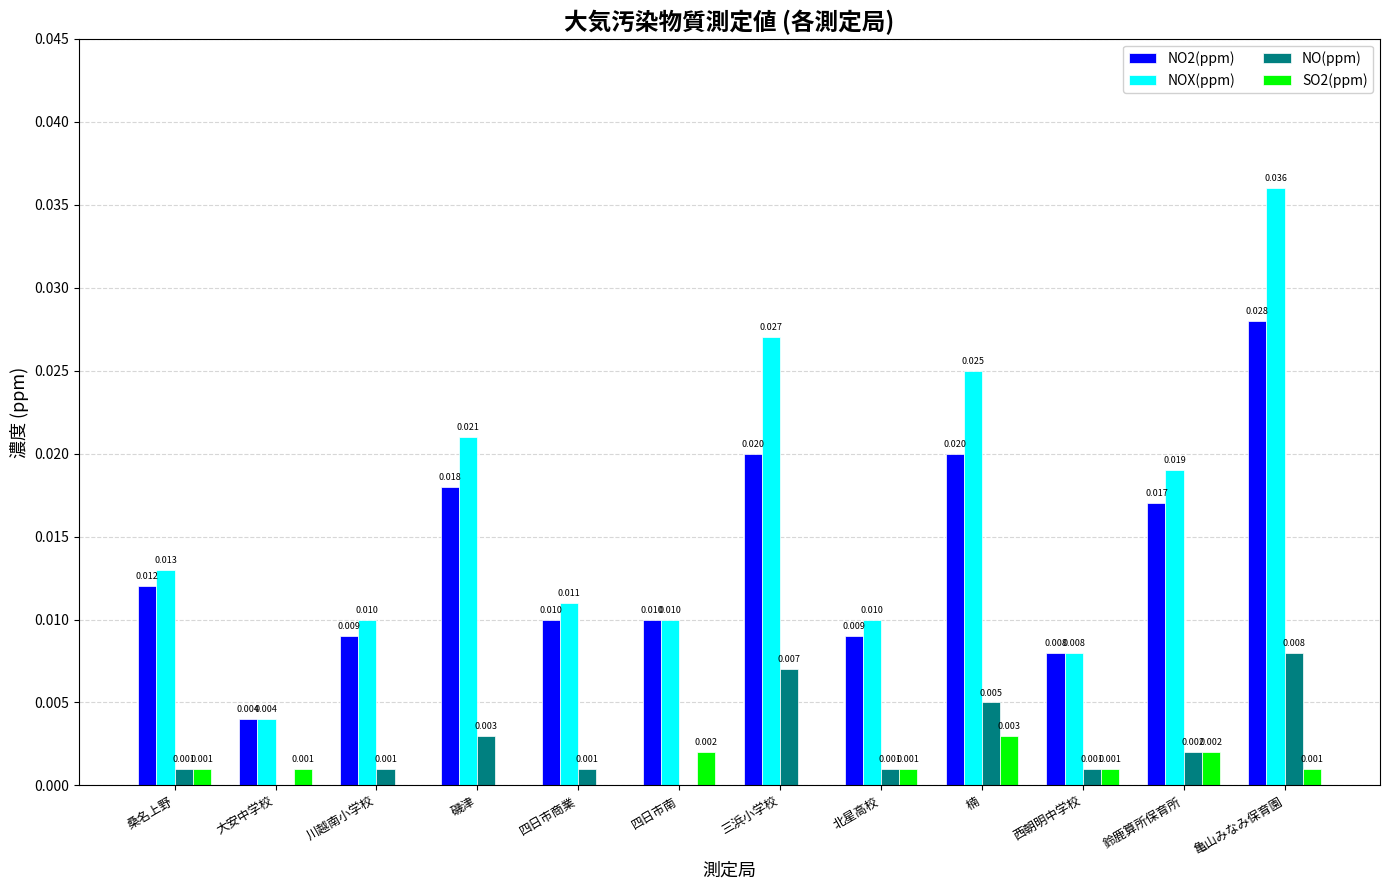

How many groups of bars are there?

12